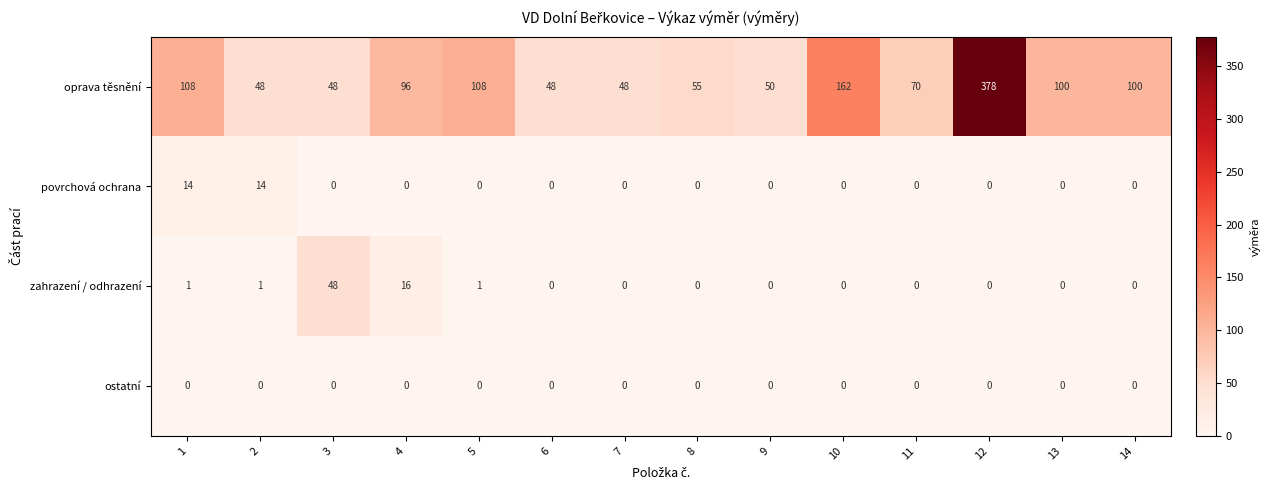

The value of ostatní at 14 is 0. True or false?

True